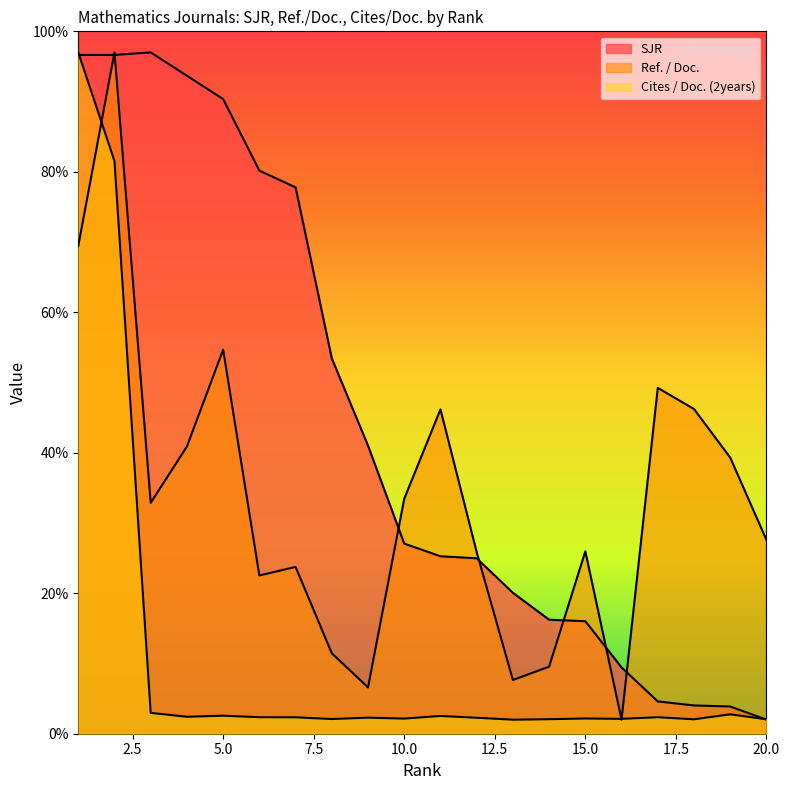

What is the sum of the Cites / Doc. (2years) values at 13 and 11?

4.5